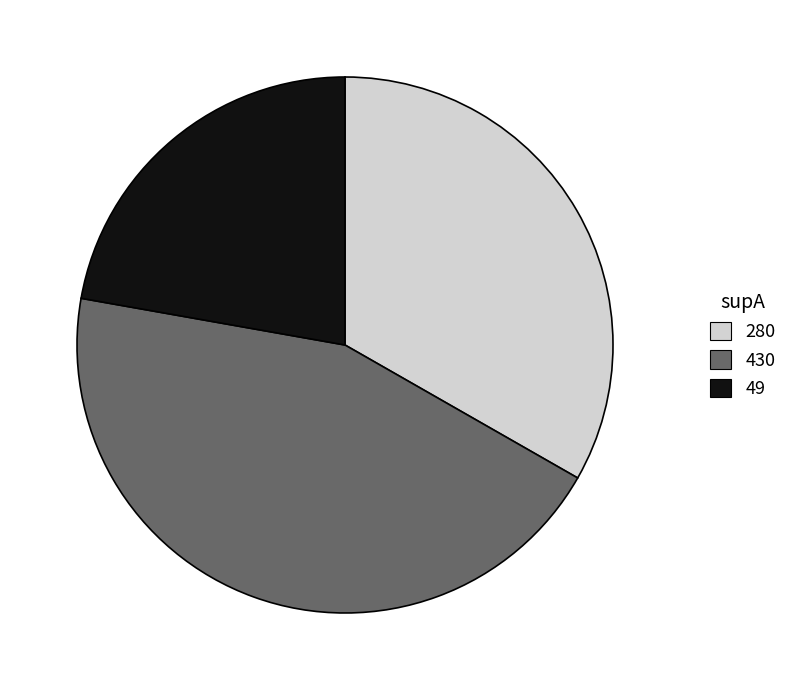

Rank the categories by value from lowest to highest.

49, 280, 430